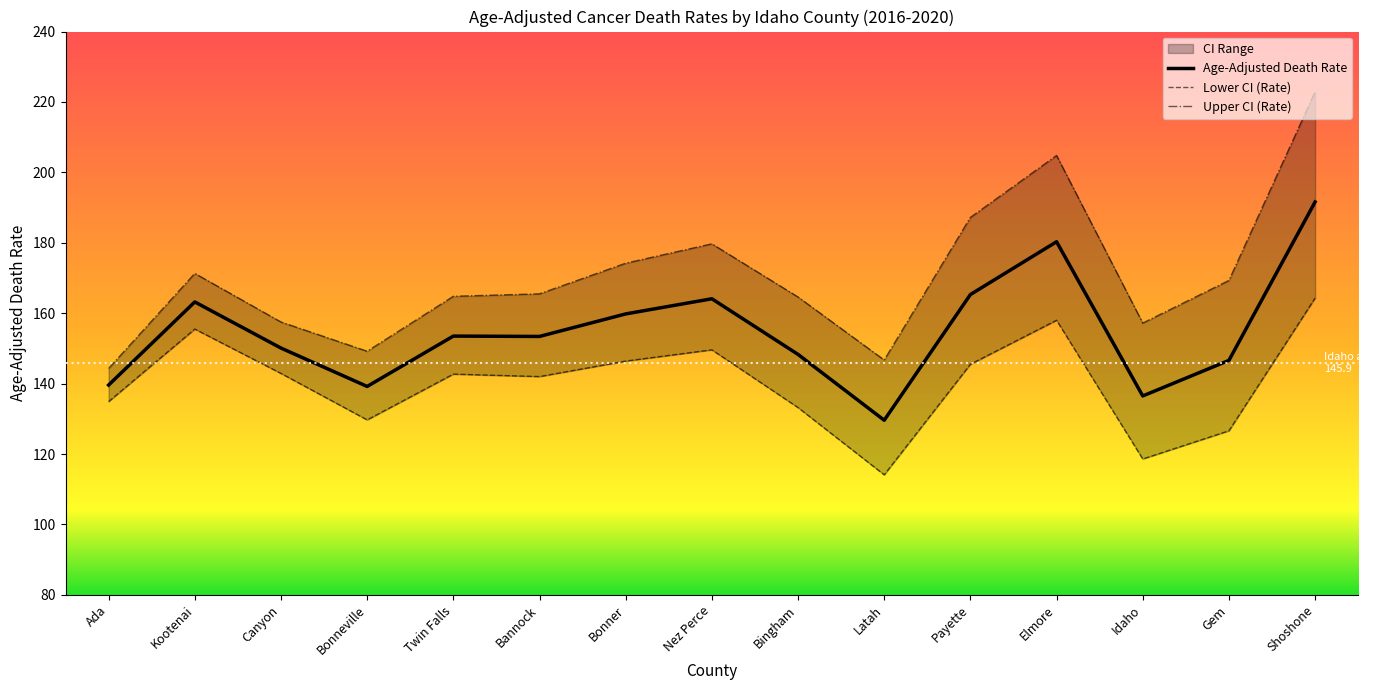

Reading right to left, what are all the values shown in this chart?

Age-Adjusted Death Rate: 191.6	146.6	136.5	180.3	165.3	129.6	148.3	164.1	159.8	153.4	153.5	139.2	150.1	163.2	139.6
Lower CI (Rate): 164.3	126.6	118.6	158.0	145.5	114.1	133.2	149.6	146.4	142.0	142.7	129.7	142.9	155.5	134.9
Upper CI (Rate): 222.9	169.3	157.2	204.8	187.2	146.7	164.6	179.7	174.2	165.5	164.8	149.2	157.5	171.3	144.3